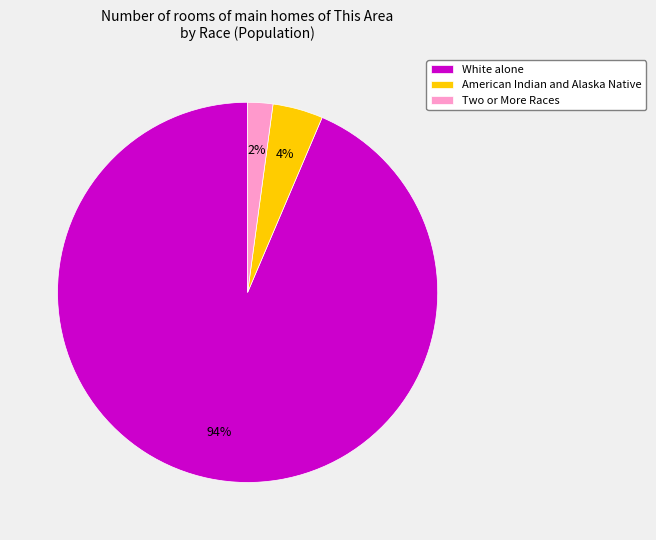

Which category has the smallest portion of the pie?

Two or More Races